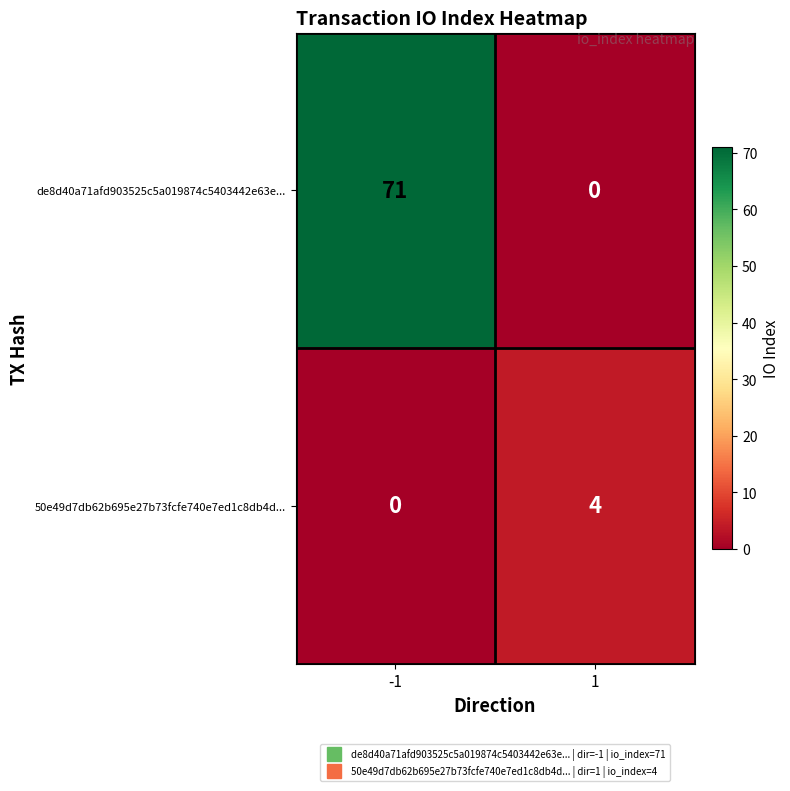

What is the total value across all series at -1?

71